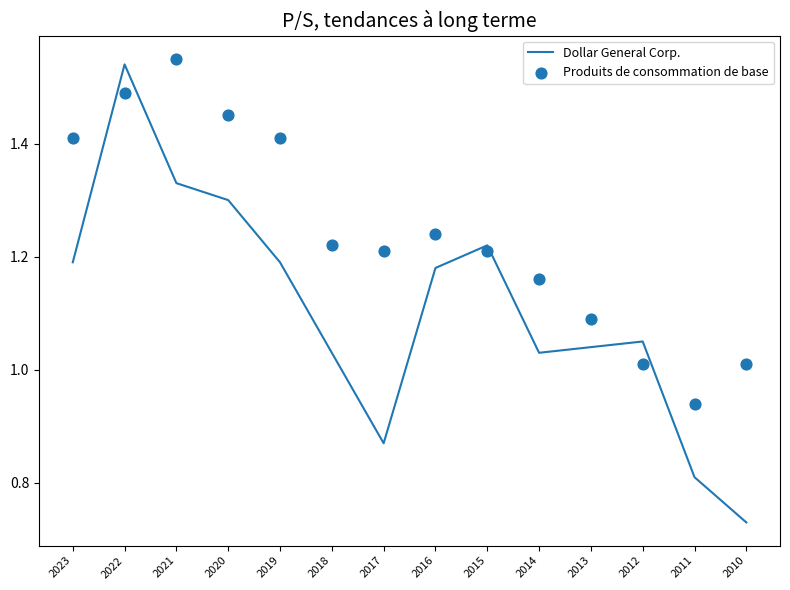

Which series reaches the maximum Y coordinate?

Produits de consommation de base